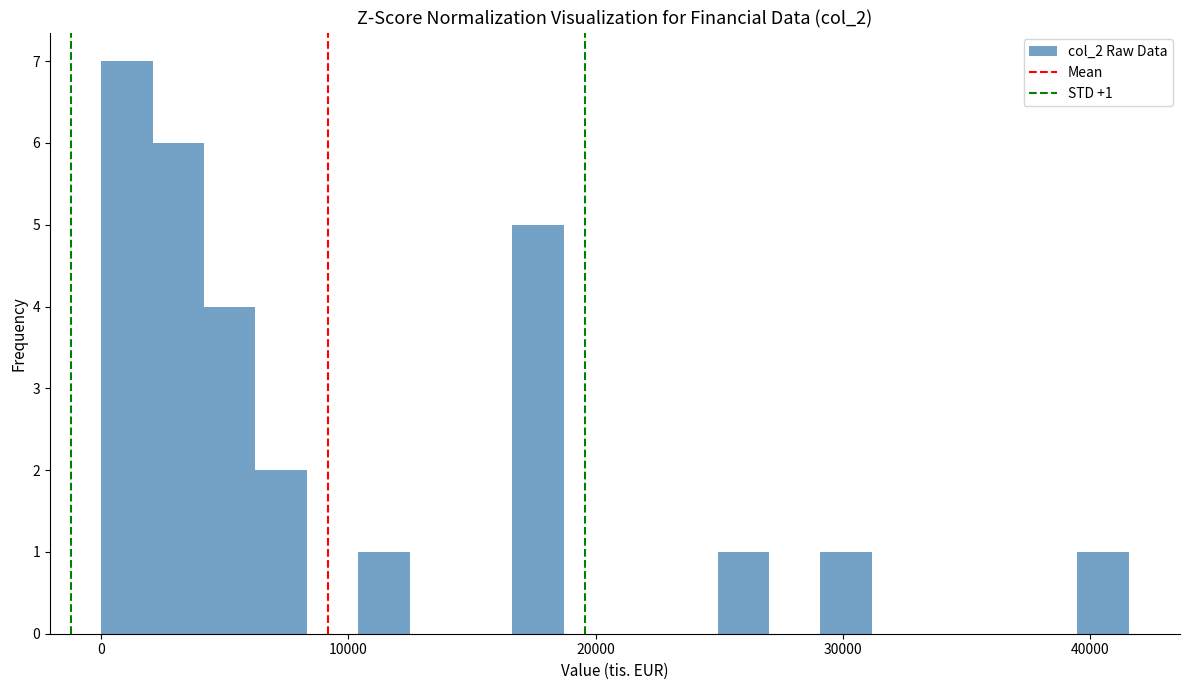

Around what value on the x-axis is the tallest bar? Give the approximate position of its centre, as read against the axis.

1000